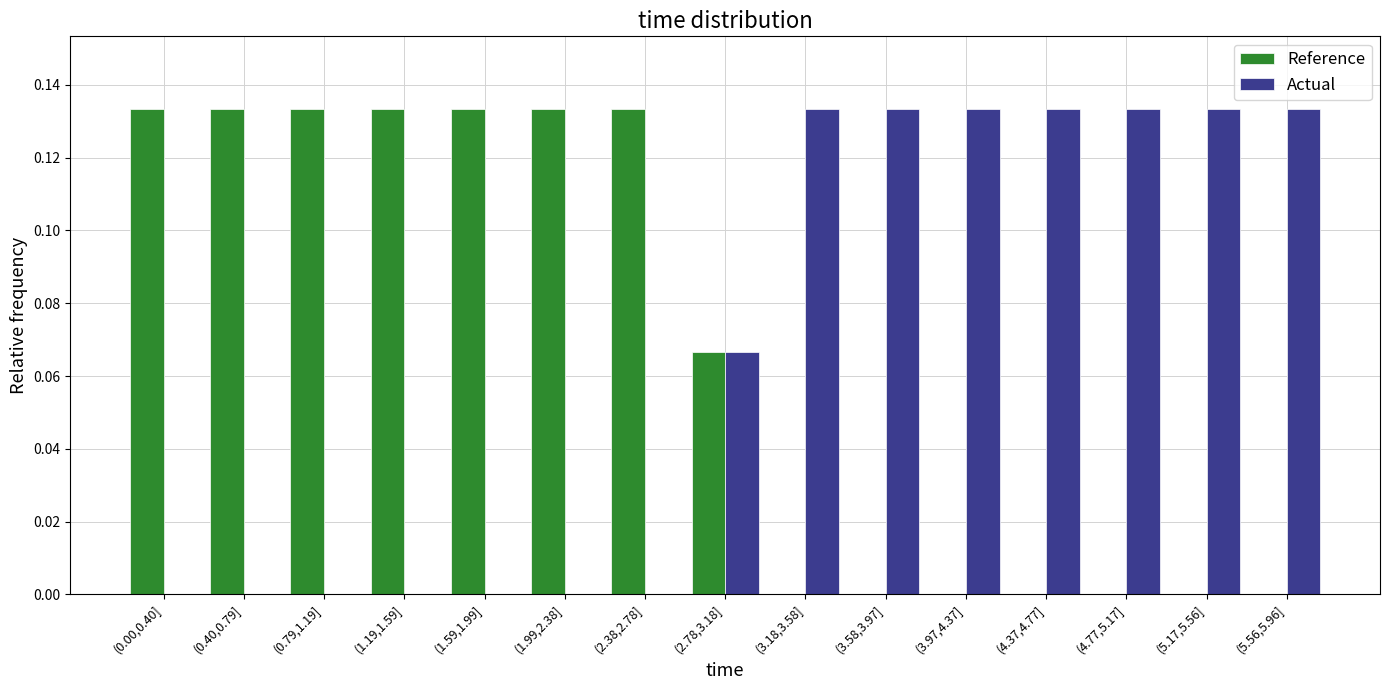

What is the sum of all Reference values?

1.0